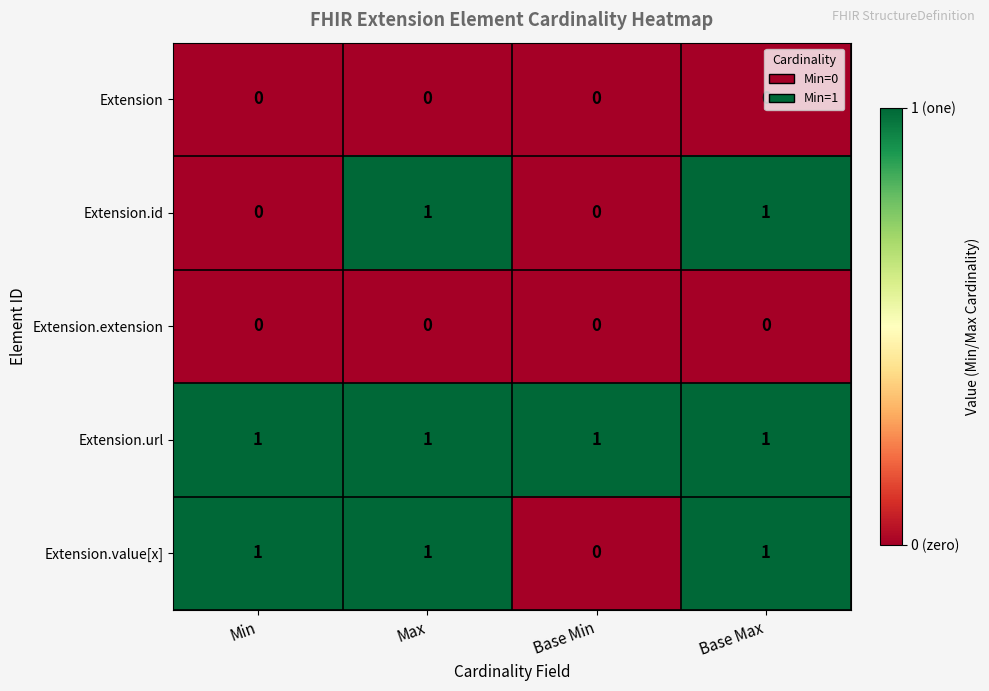

What is the sum of all Extension.value[x] values?

3